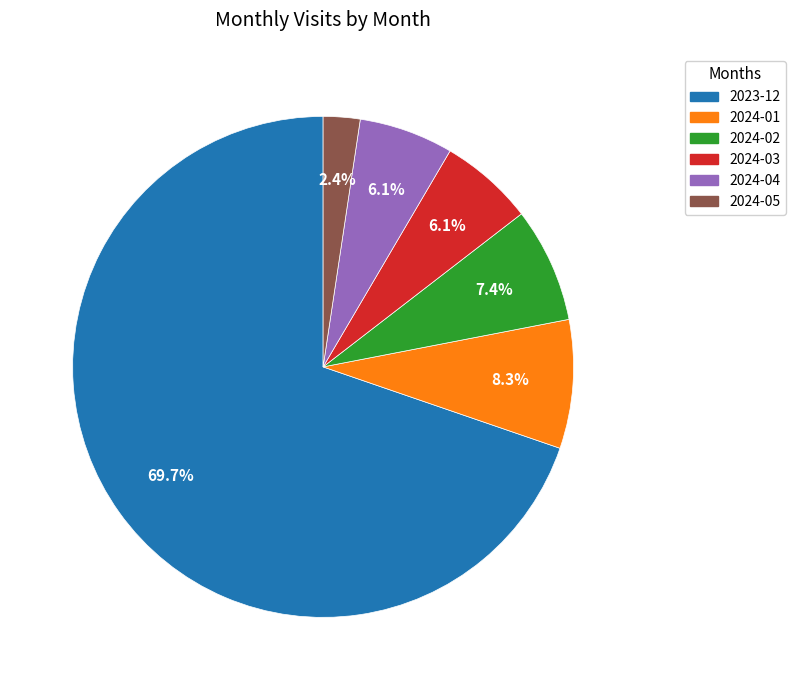

Does 2023-12 represent more than half of the total?

Yes